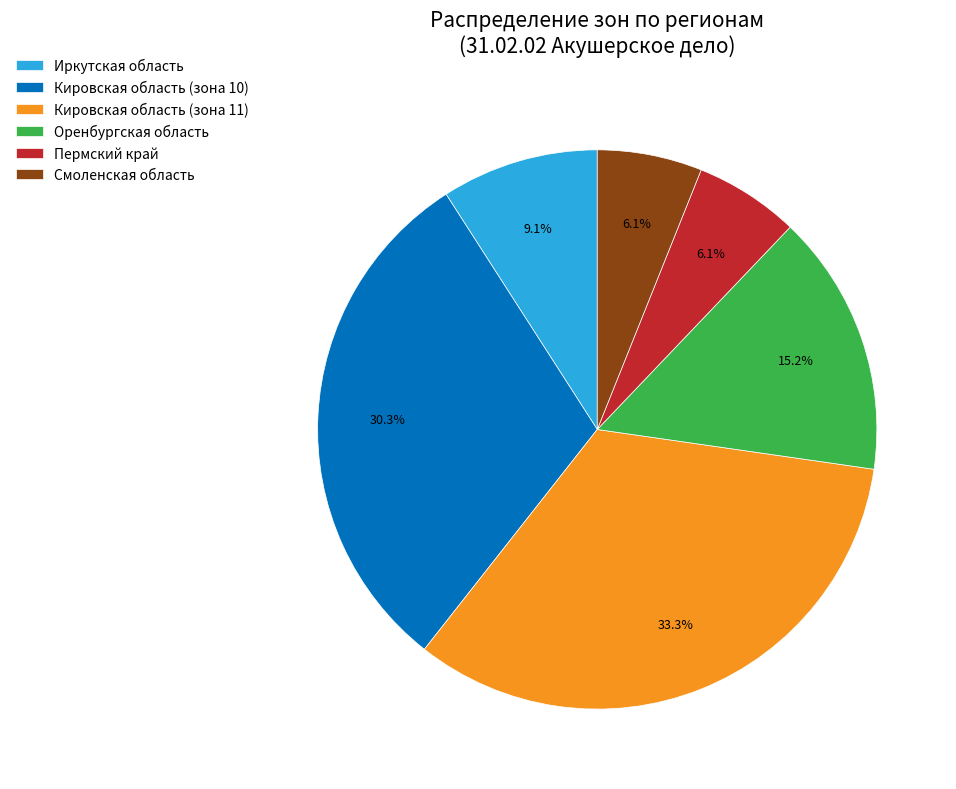

Combined, what portion of the pie is Пермский край and Кировская область (зона 11)?

39.4%